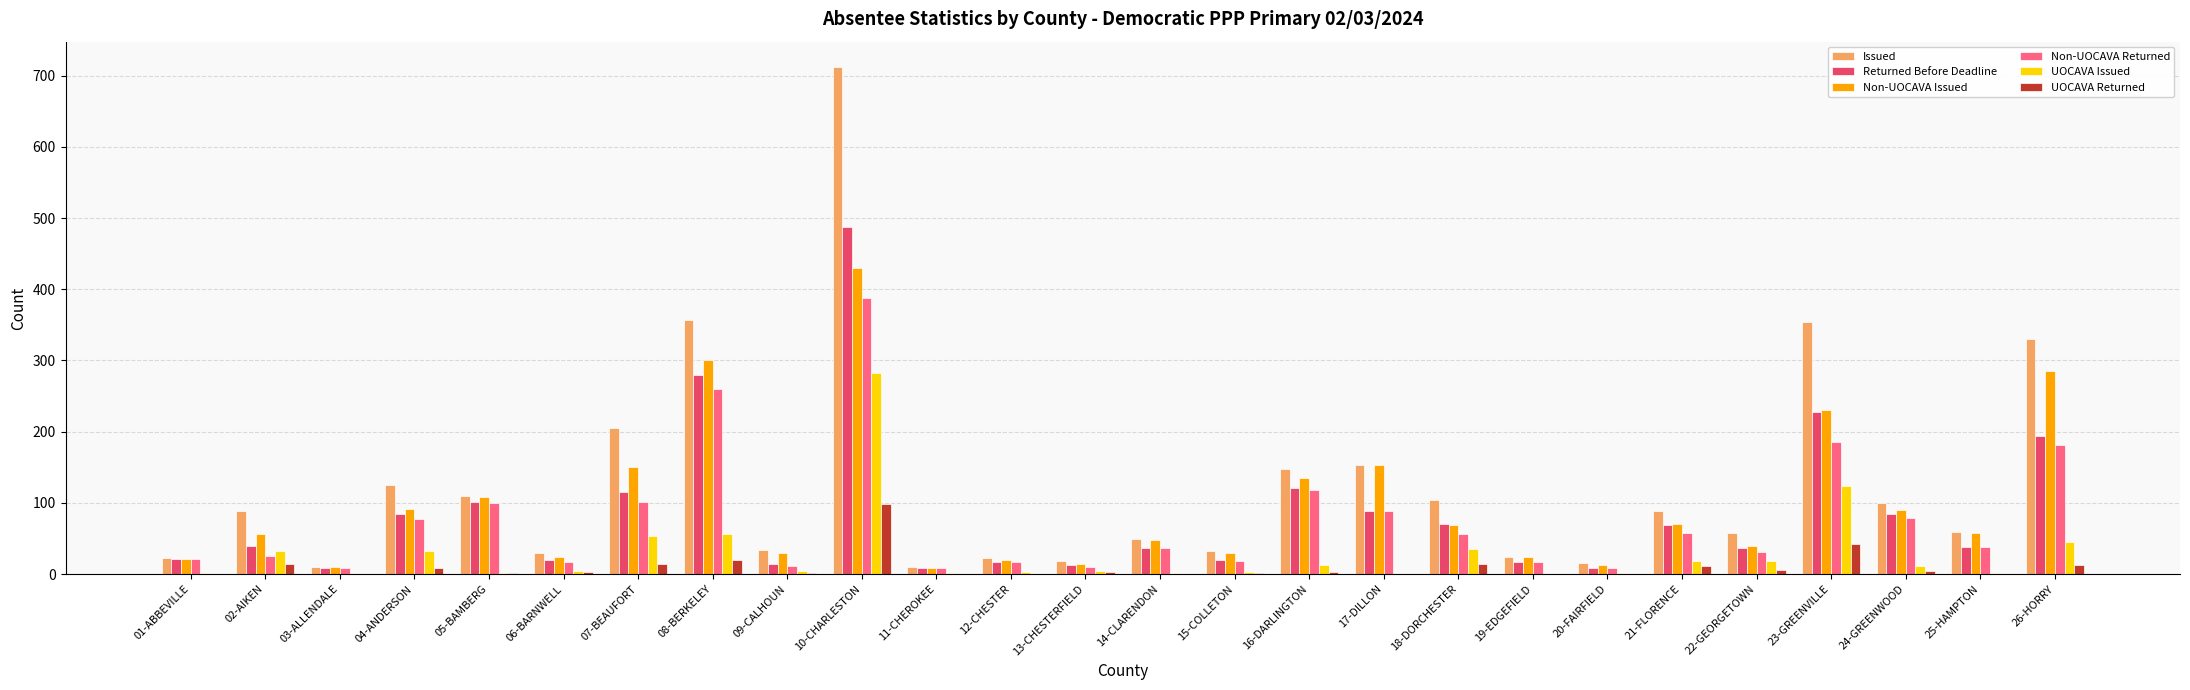

The Issued series shows 120 at 21-FLORENCE. True or false?

False